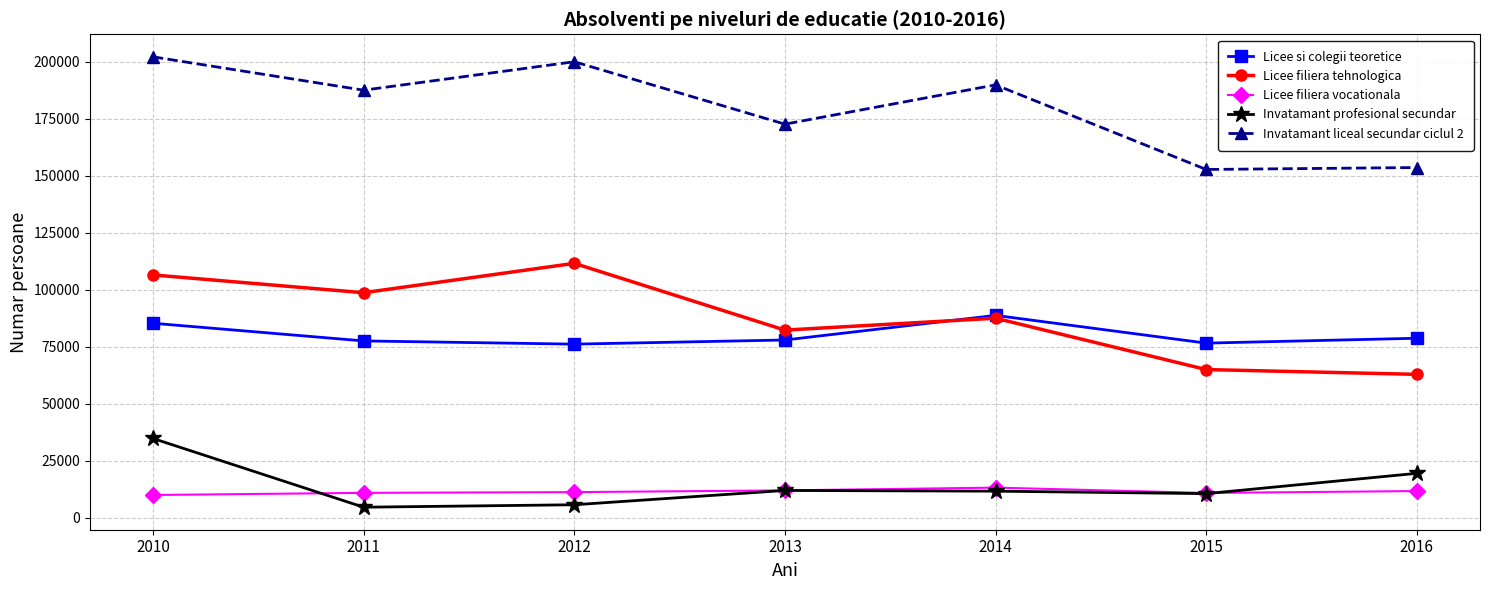

Is the value of Licee filiera tehnologica at 2011 greater than the value of Licee si colegii teoretice at 2012?

Yes